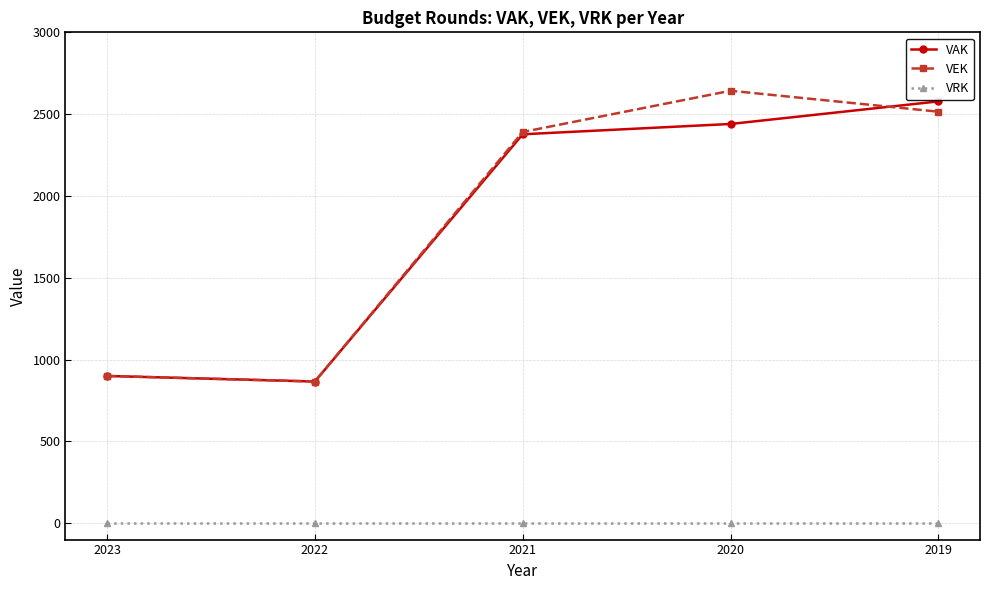

How many data points in VEK are less than 2391?

2